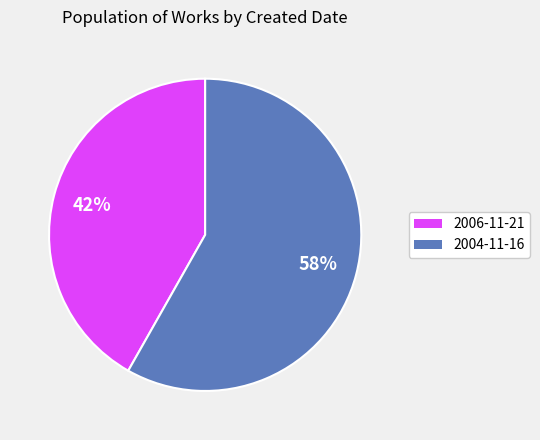

The 2004-11-16 slice represents 50% of the pie. True or false?

False